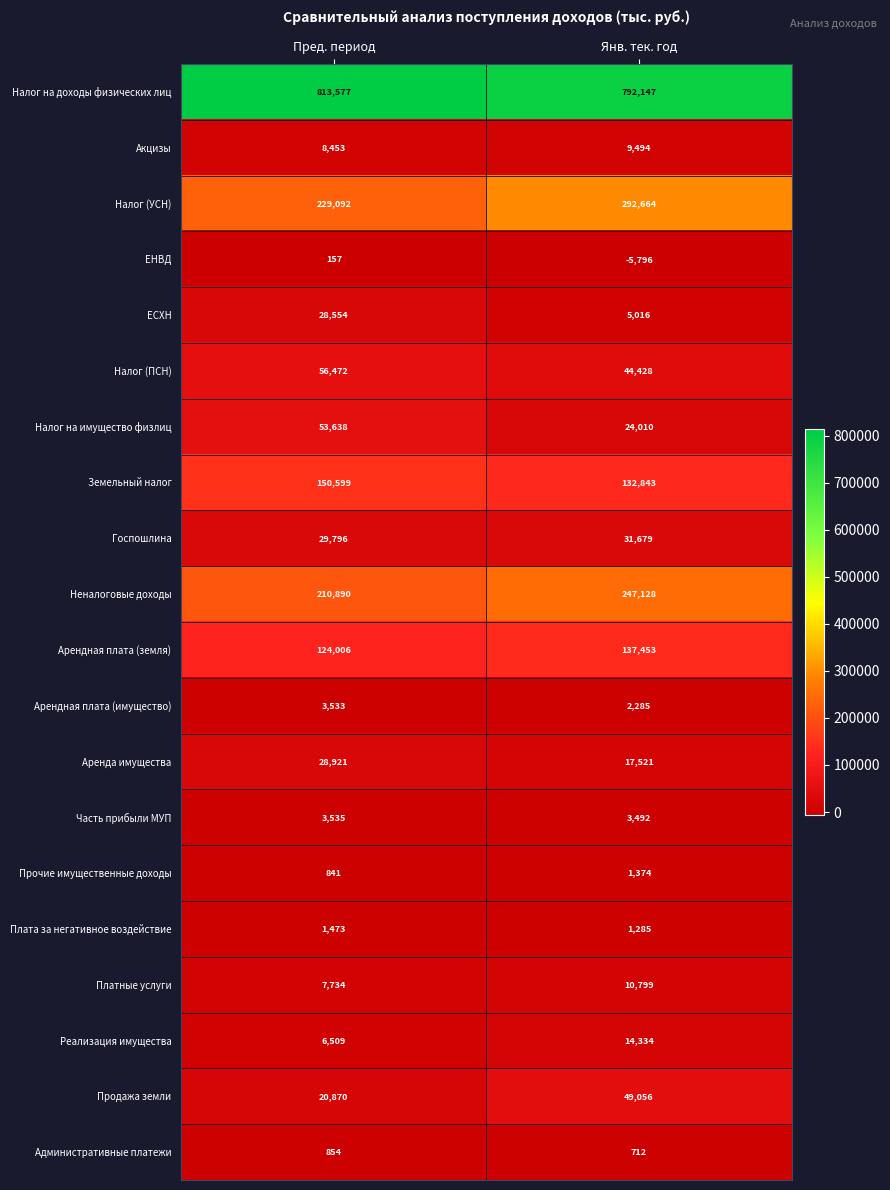

Between Пред. период and Янв. тек. год, which series saw the biggest shift?

Налог (УСН)